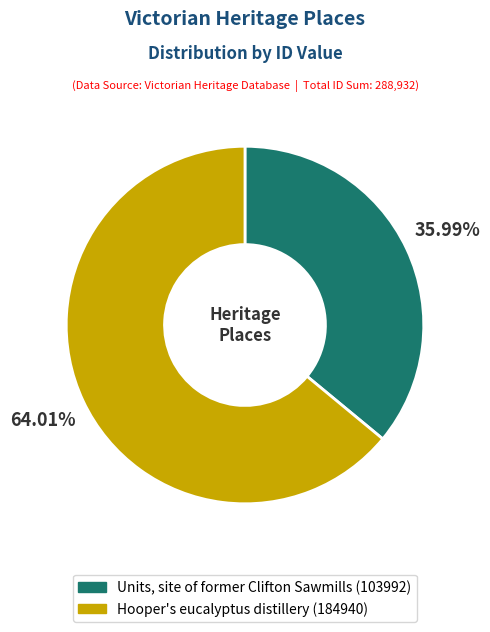

How many slices are in this pie chart?

2